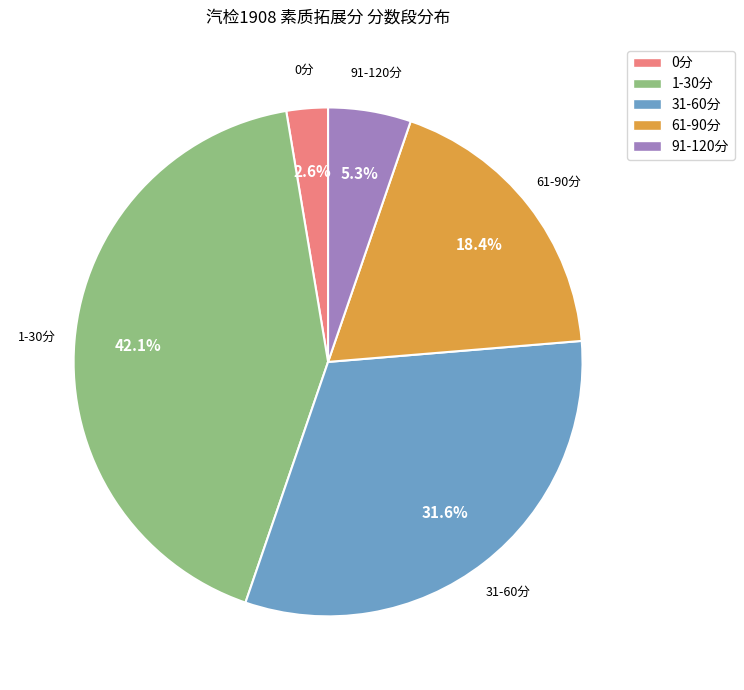

Rank the categories by value from lowest to highest.

0分, 91-120分, 61-90分, 31-60分, 1-30分